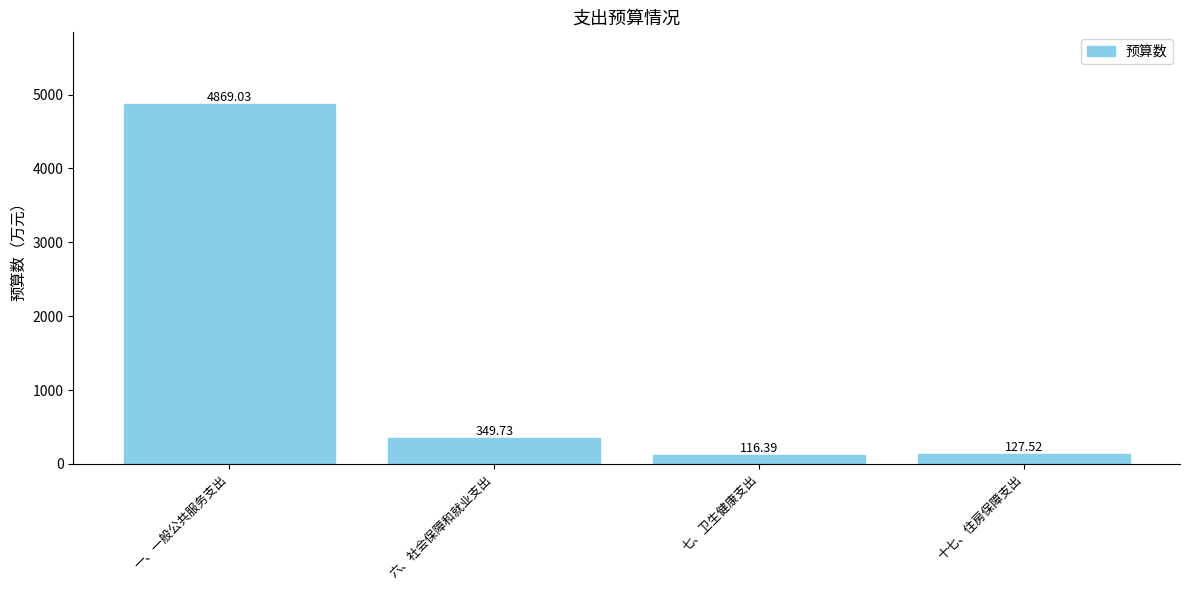

Reading right to left, list all the values displayed in this chart.

127.5	116.4	349.7	4869.0